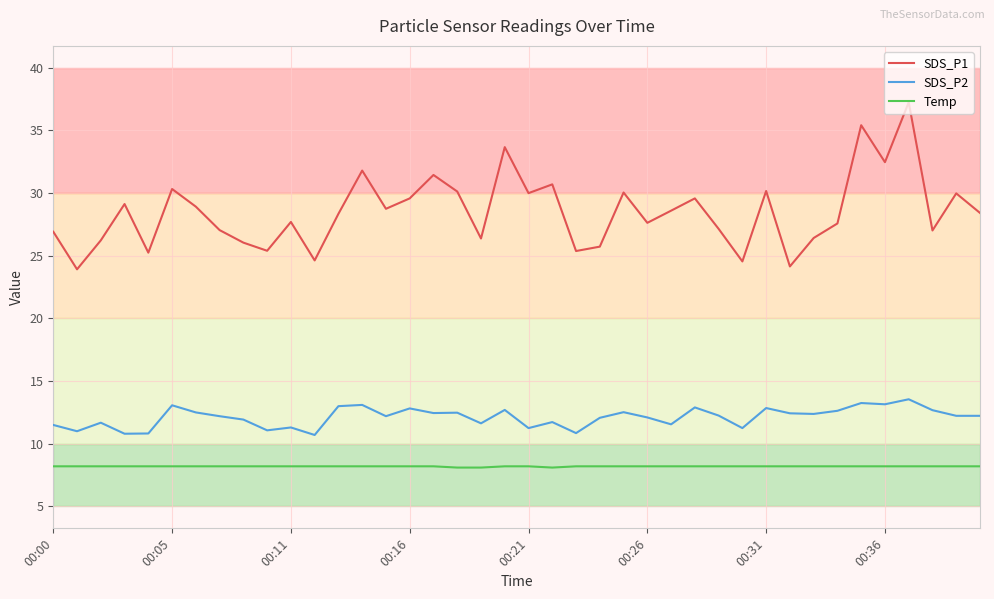

Which series has the largest total across all categories?

SDS_P1